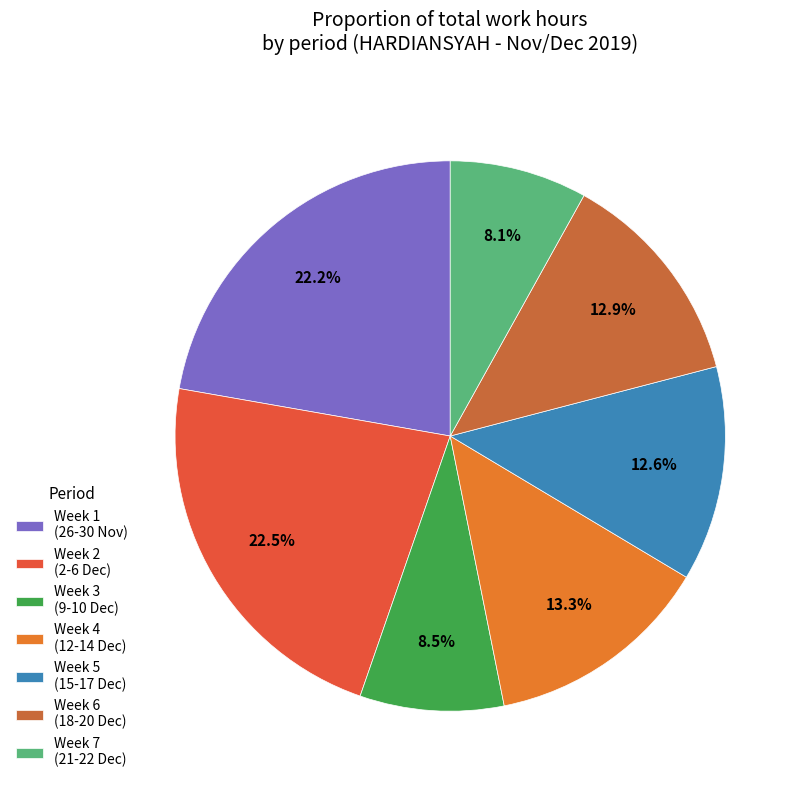

Count the number of slices in the pie.

7